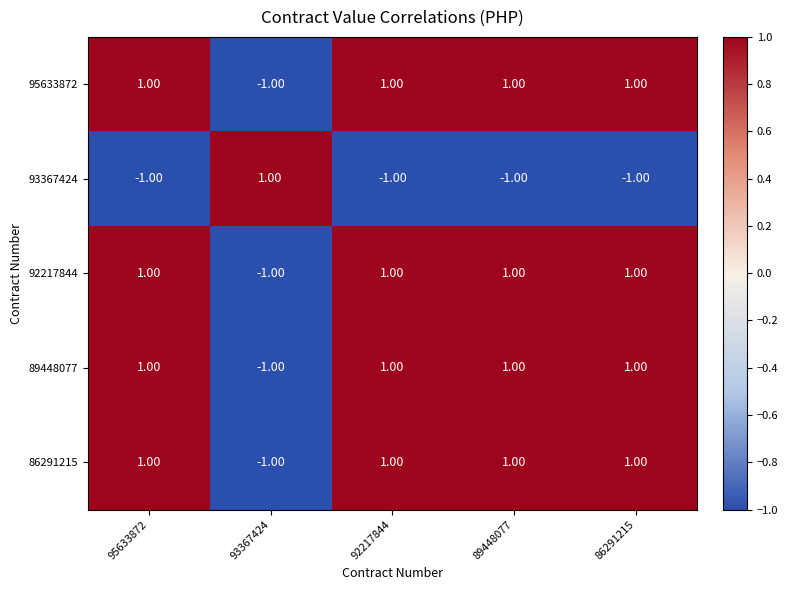

Is the value of 92217844 at 86291215 greater than the value of 93367424 at 95633872?

Yes